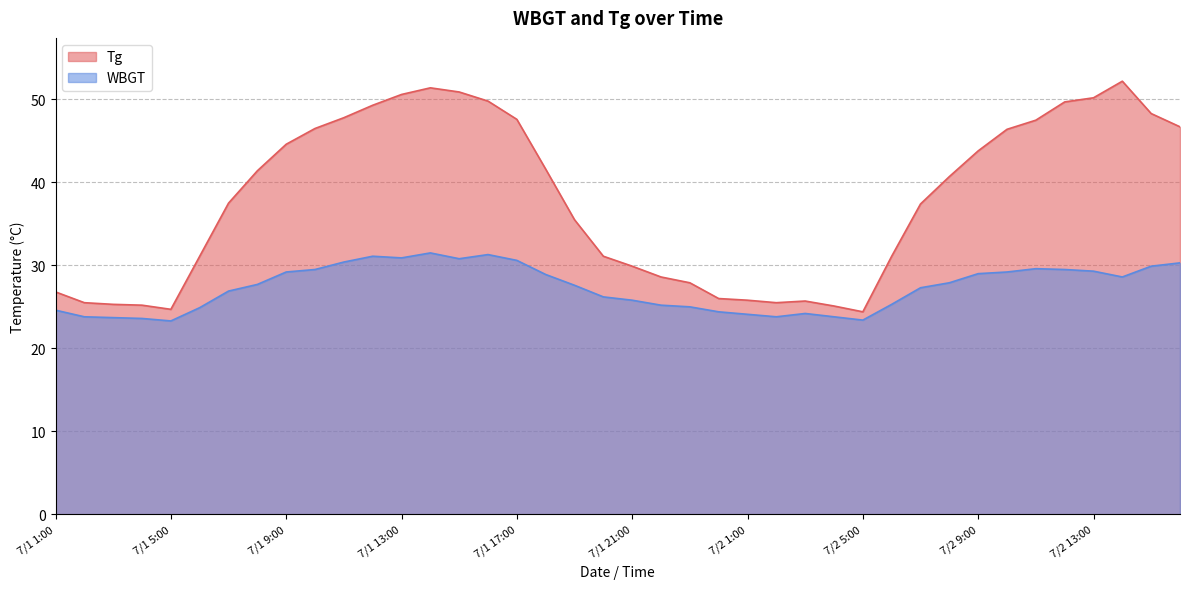

At which category does WBGT reach its first local peak?

7/1 12:00